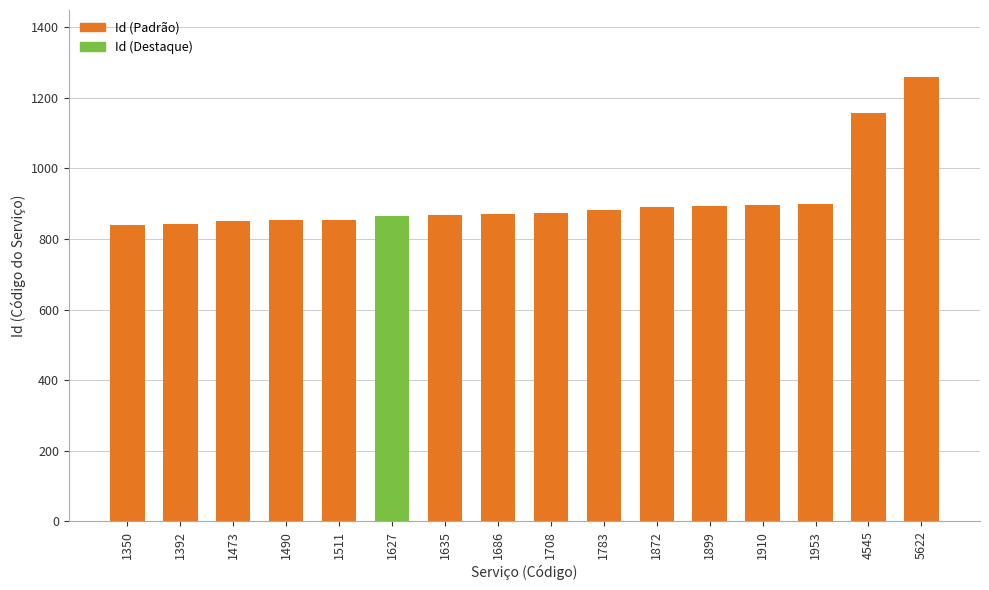

Which label corresponds to the largest value in the chart?

5622